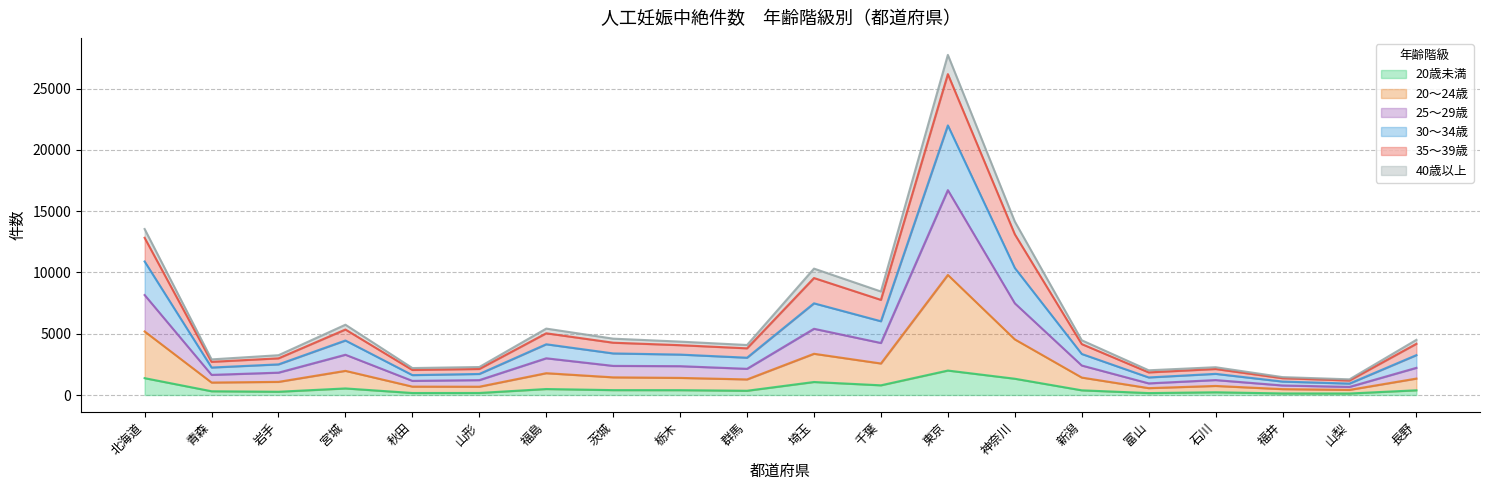

The value of 35～39歳 at 宮城 is 1089. True or false?

False